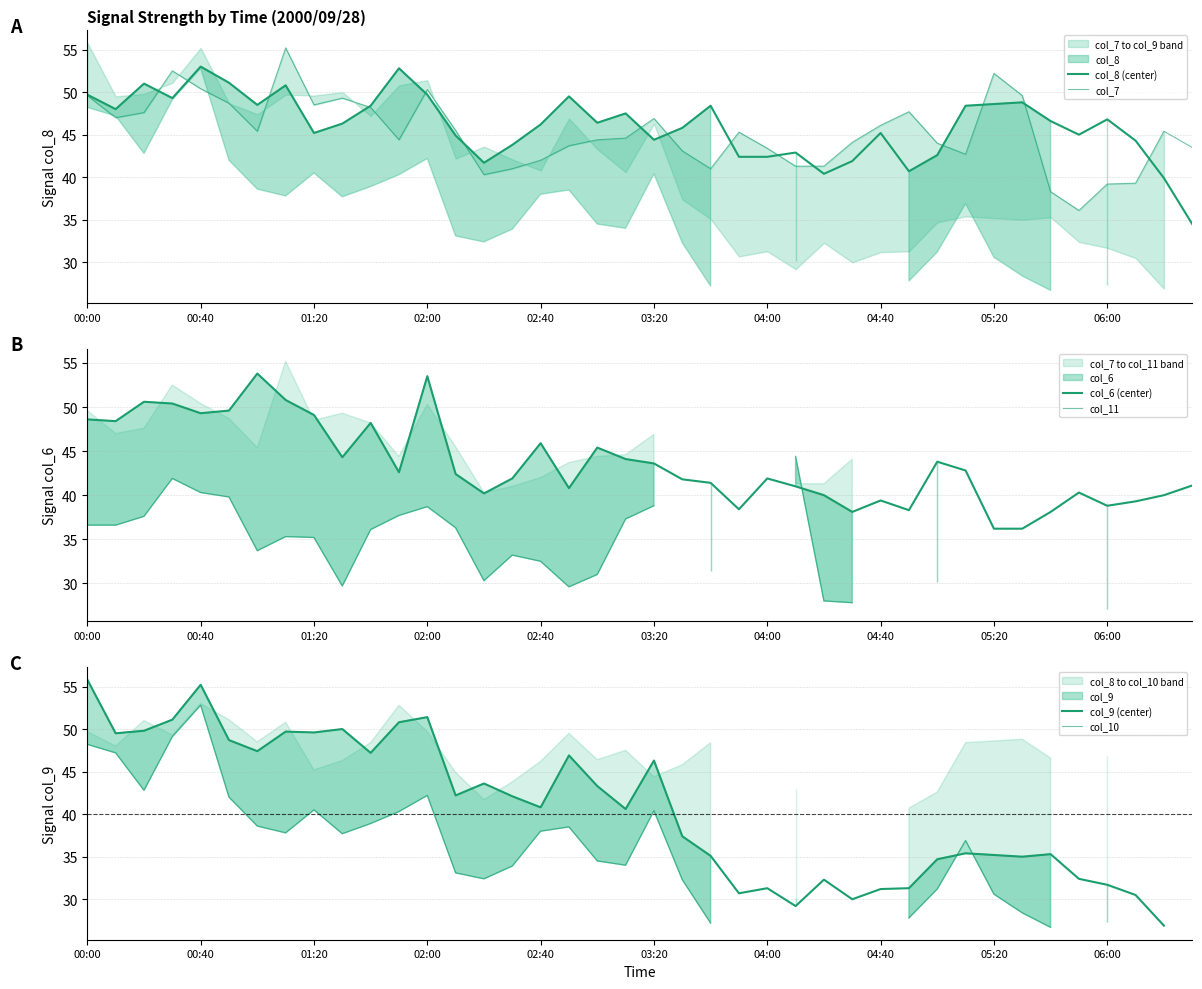

How many data points in col_9 (center) are above 42?

19